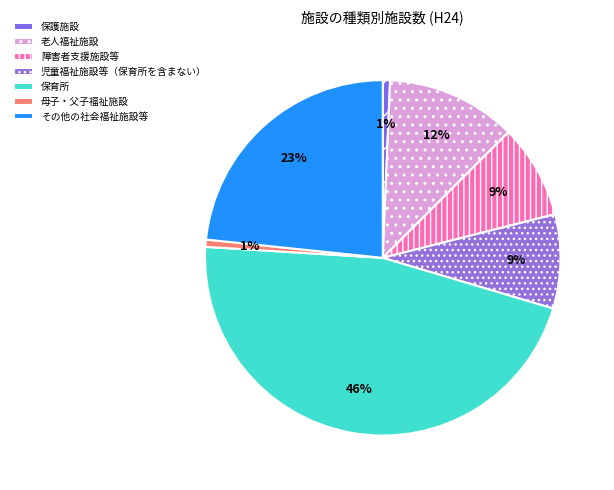

To the nearest percent, what is the average slice percentage?

14%